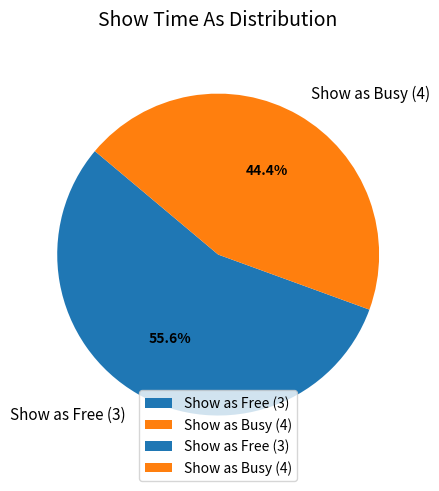

Rank the categories by value from lowest to highest.

Show as Busy (4), Show as Free (3)